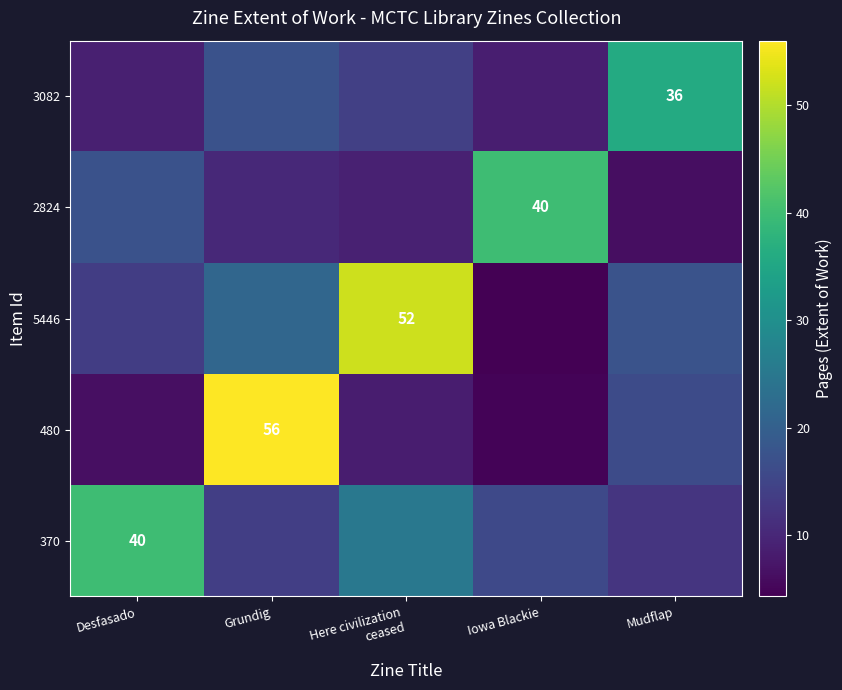

What is the sum of all 2824 values?

82.9